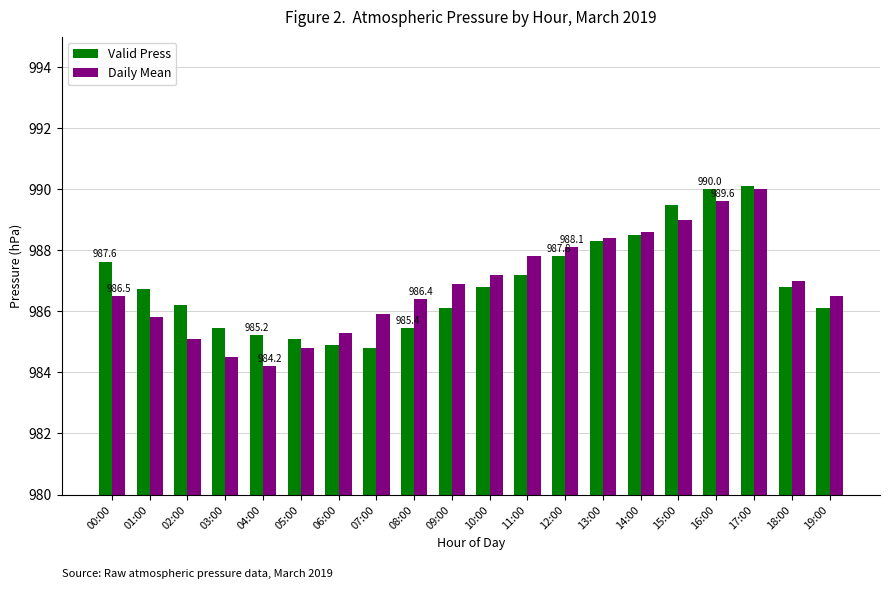

Which series has the widest spread of values?

Daily Mean